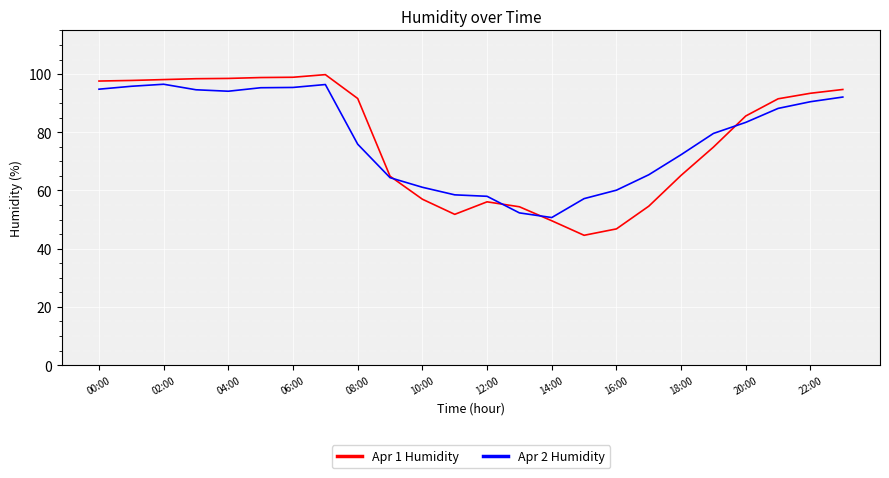

What is the minimum value for Apr 2 Humidity?

50.7